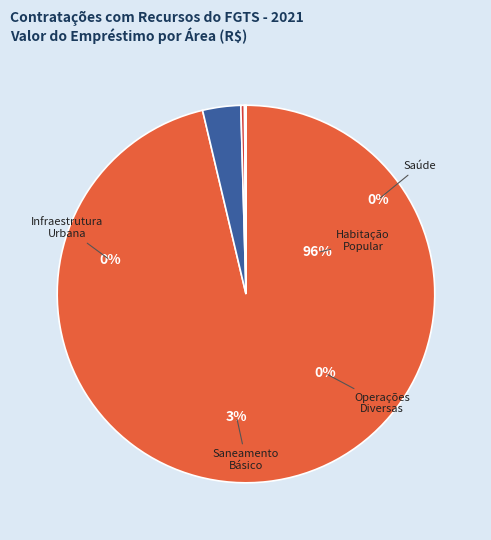

How many slices are in this pie chart?

5